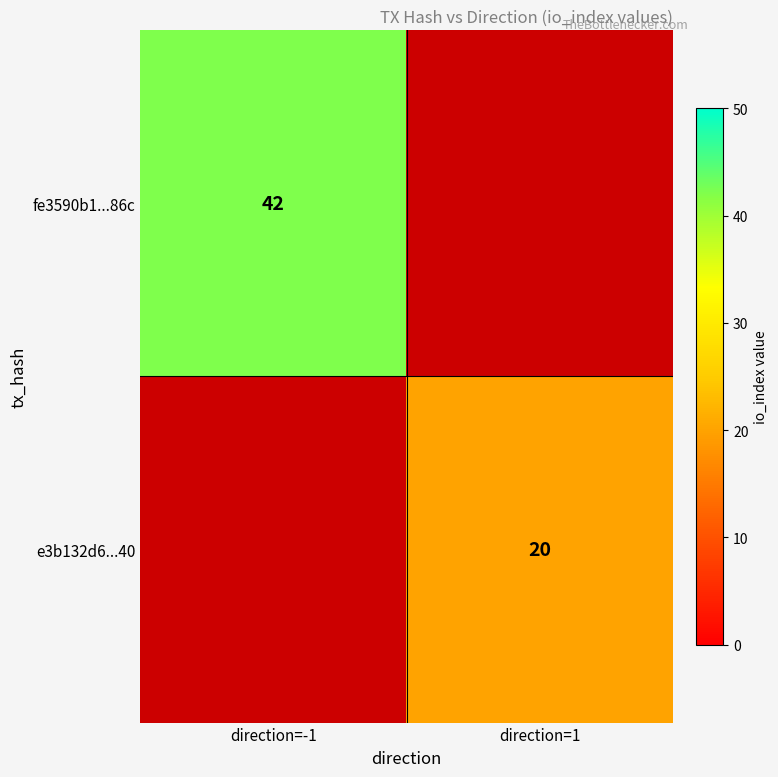

The value of e3b132d6...40 at direction=1 is 30. True or false?

False